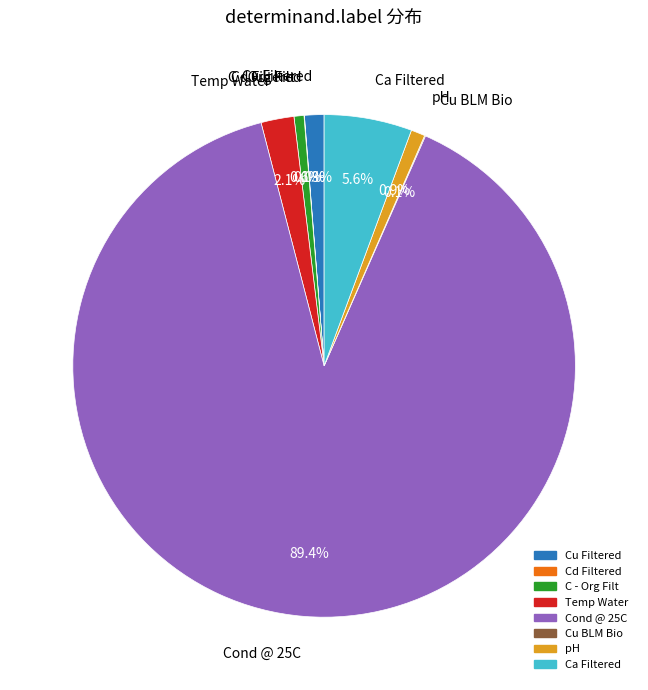

Do pH and Cu Filtered together represent more than half of the pie?

No